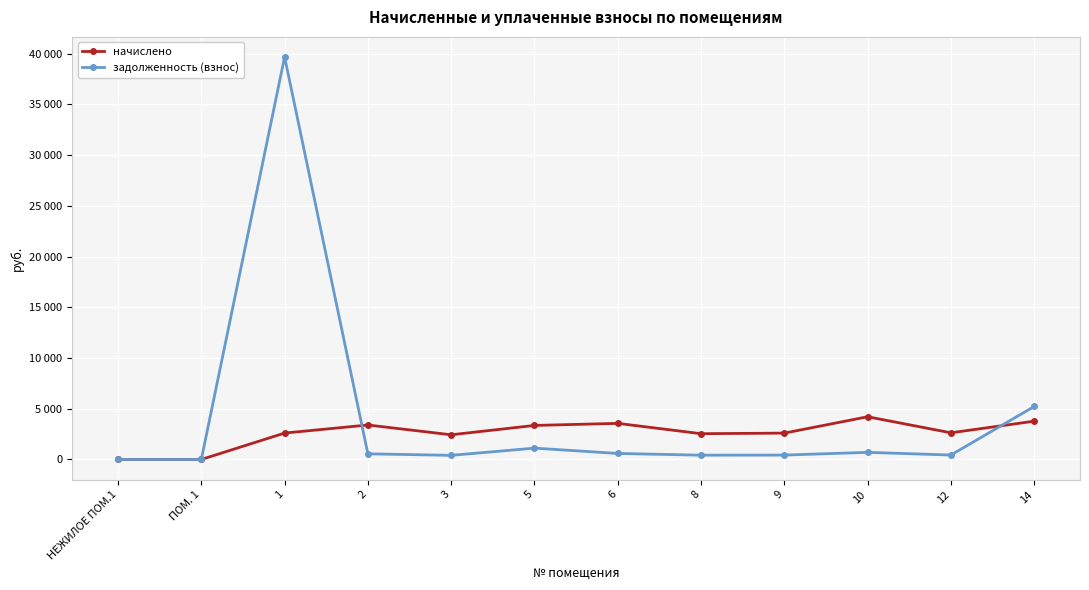

Reading right to left, extract all data points from this chart.

начислено: 3773.6	2628.6	4210.7	2597.8	2541.2	3558.2	3355.0	2433.5	3398.1	2603.4	0.0	0.0
задолженность (взнос): 5222.1	438.1	701.8	433.0	423.5	593.0	1118.3	405.6	558.3	39665.0	0.0	0.0